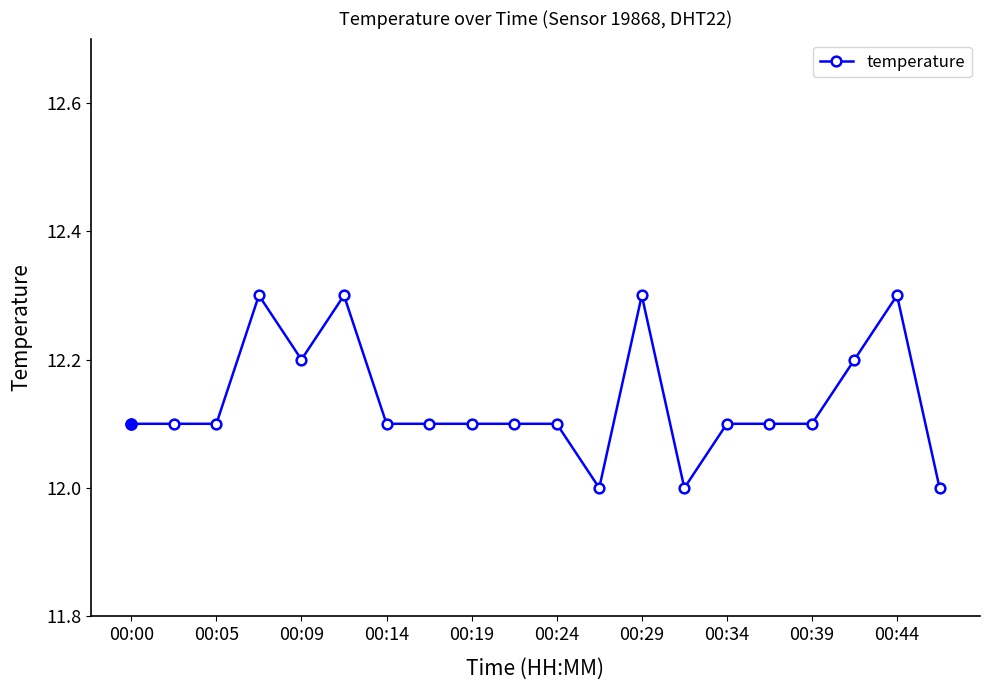

What is the difference between the second highest and second lowest values?

0.3